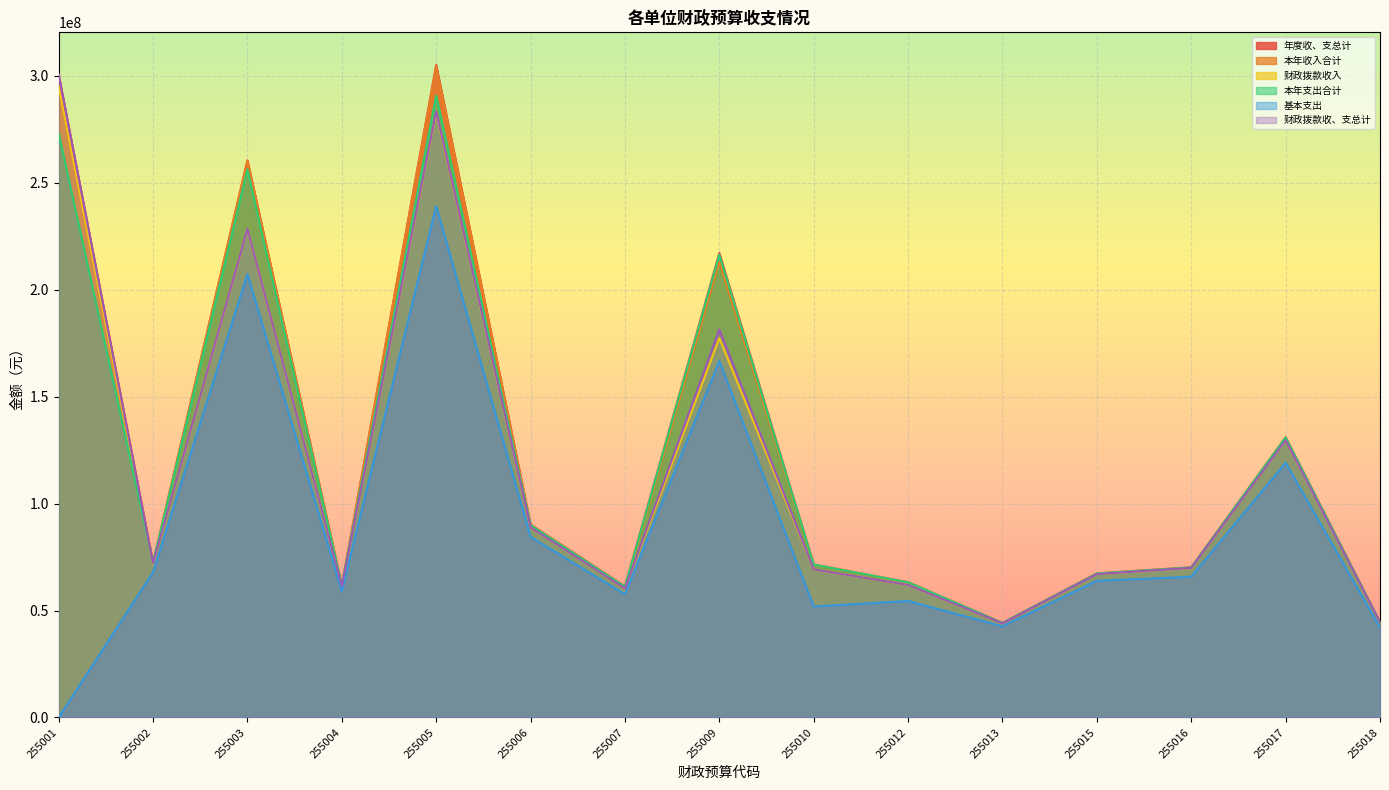

Reading left to right, transcribe all the data shown in this chart.

年度收、支总计: 255001=300484803.4	255002=72395626.2	255003=260370806.4	255004=61643084.3	255005=304970840.9	255006=90168937.2	255007=61259381.5	255009=217072188.9	255010=71461372.5	255012=63208192.8	255013=44194258.2	255015=67339493.2	255016=70198949.2	255017=130932360.2	255018=44518172.5
本年收入合计: 255001=294969712.4	255002=72146909.7	255003=260271314.8	255004=61643084.3	255005=304289605.9	255006=90168937.2	255007=60549687.0	255009=213035958.8	255010=71461372.5	255012=63098126.6	255013=44131165.0	255015=67339493.2	255016=70148949.2	255017=130932360.2	255018=44458167.3
财政拨款收入: 255001=294969712.4	255002=71866559.7	255003=228291054.8	255004=61468784.3	255005=282530541.6	255006=88908343.0	255007=60274937.0	255009=177298743.9	255010=69225746.5	255012=61972161.3	255013=43961415.0	255015=67020293.2	255016=69878949.2	255017=129615560.2	255018=44458167.3
本年支出合计: 255001=273121826.8	255002=72394635.7	255003=256249834.7	255004=61630217.1	255005=290691690.2	255006=89845191.5	255007=61095913.9	255009=216253931.4	255010=71459073.6	255012=63182884.5	255013=44193188.2	255015=67268529.1	255016=70119358.8	255017=130887360.2	255018=44516494.6
基本支出: 255001=0.0	255002=67879666.3	255003=207237823.4	255004=58938765.3	255005=238992816.4	255006=84409863.4	255007=57585320.4	255009=166604822.7	255010=51873058.4	255012=54446597.8	255013=42603715.4	255015=63882855.9	255016=65792674.5	255017=119048000.8	255018=42030599.5
财政拨款收、支总计: 255001=300484803.4	255002=72115276.2	255003=228390546.4	255004=61468784.3	255005=283211776.6	255006=88908343.0	255007=60274937.0	255009=181334973.9	255010=69225746.5	255012=61972161.3	255013=43985473.0	255015=67020293.2	255016=69928949.2	255017=129615560.2	255018=44458167.3